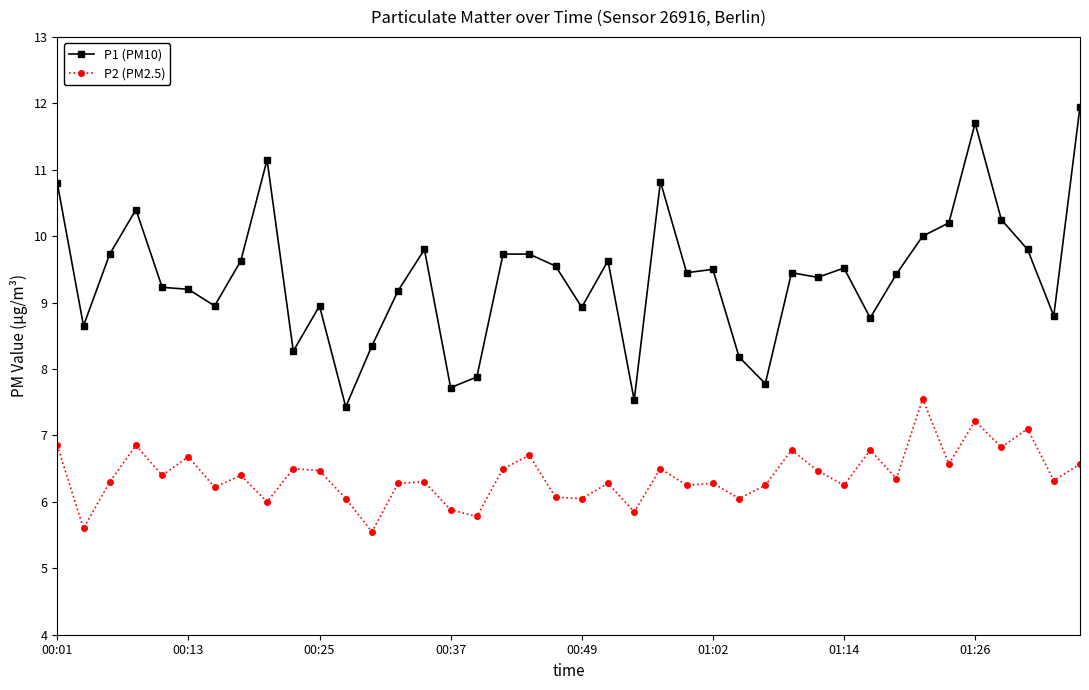

True or false: P1 (PM10) has more than 0 interior local peaks.

True